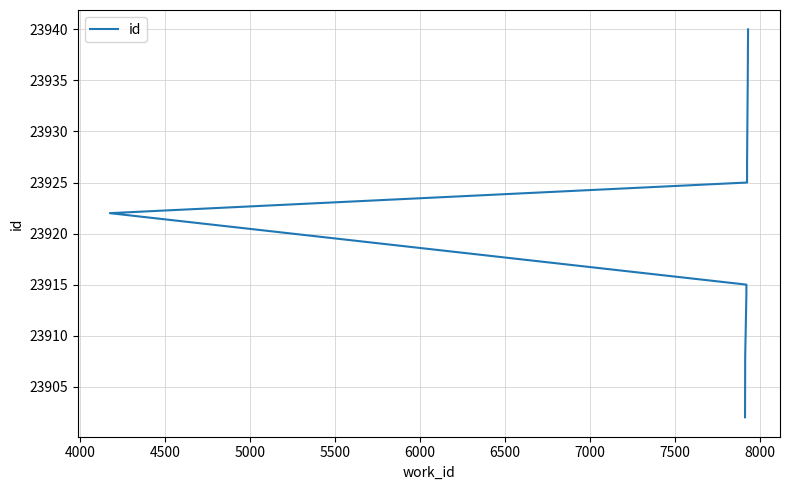

What is the minimum value shown in the chart?

23902